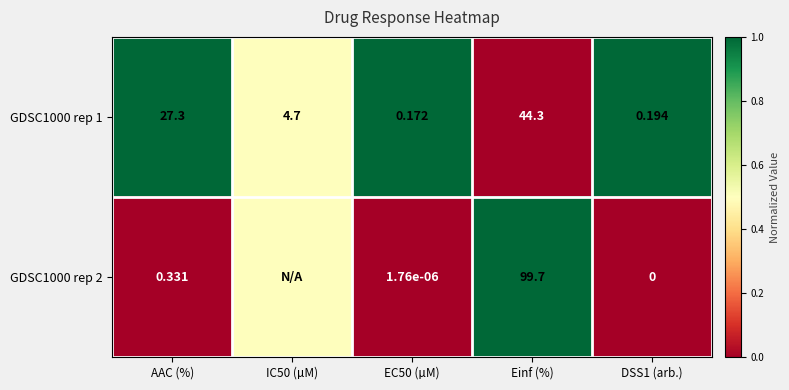

Is the value of GDSC1000 rep 2 at AAC (%) greater than the value of GDSC1000 rep 1 at IC50 (µM)?

No